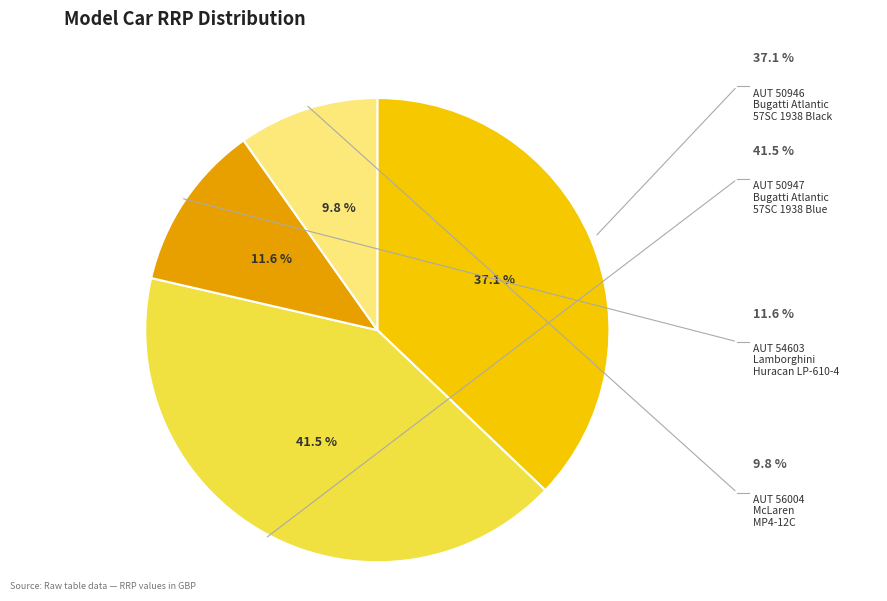

Combined, what portion of the pie is AUT 50946 and AUT 56004?

46.9%